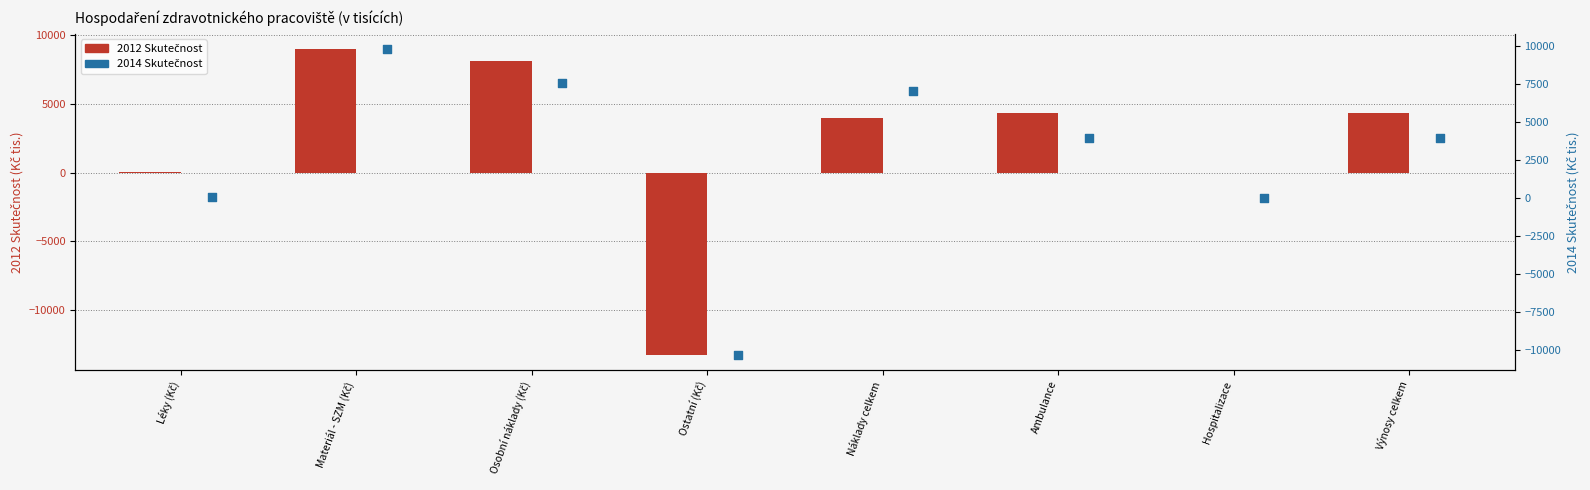

Which series has the largest total across all categories?

2014 Skutečnost